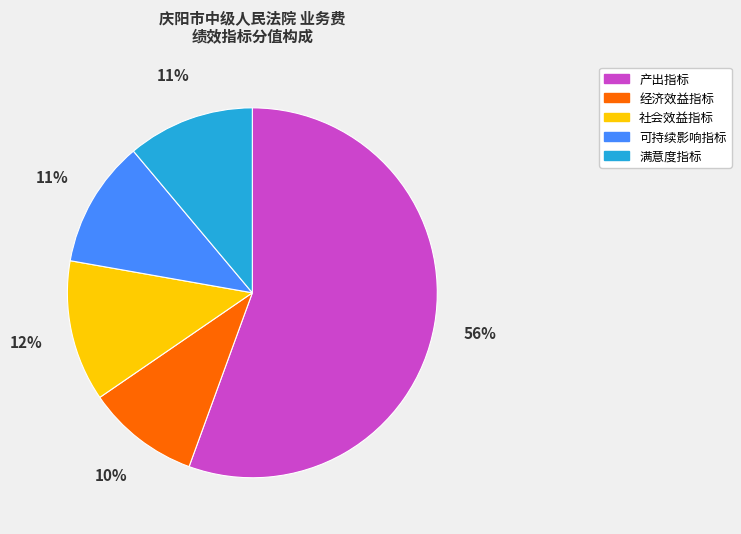

Does any single category account for the majority?

Yes